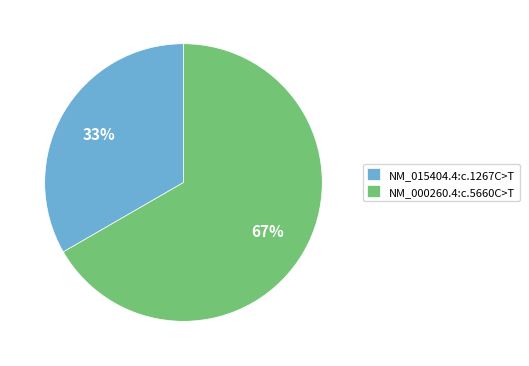

To the nearest percent, what is the combined percentage of NM_015404.4:c.1267C>T and NM_000260.4:c.5660C>T?

100%